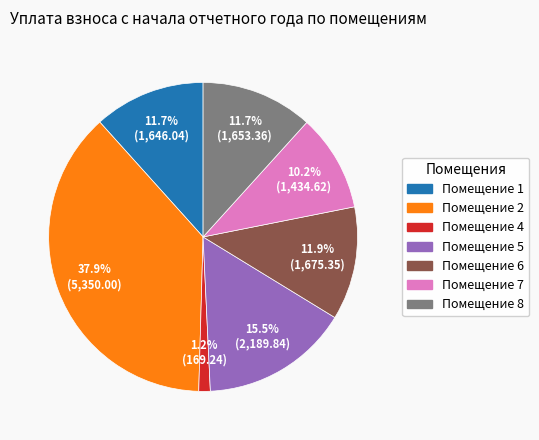

Does any single category account for the majority?

No